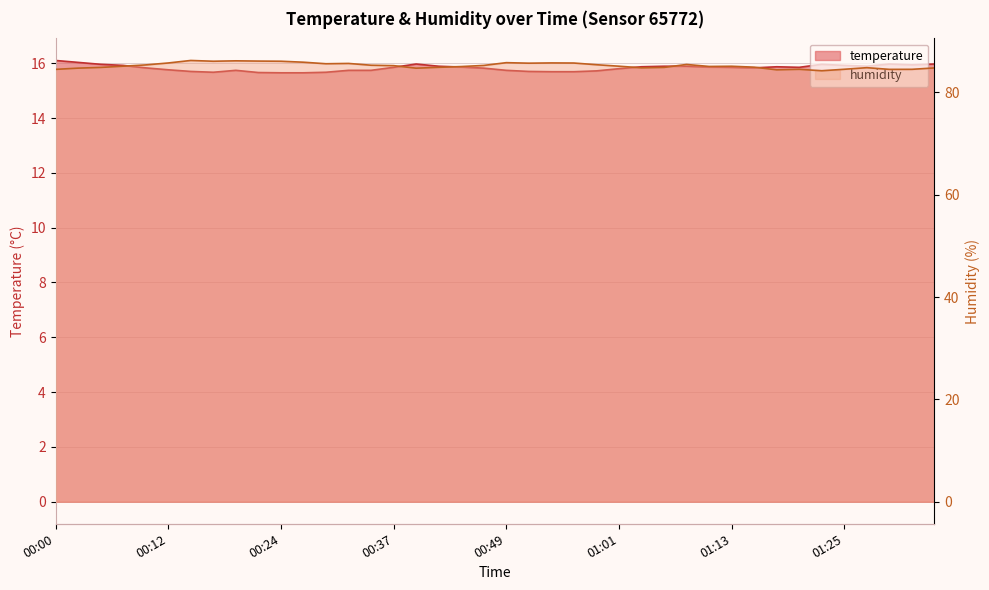

Is the value of temperature at 00:20 greater than the value of humidity at 00:27?

No